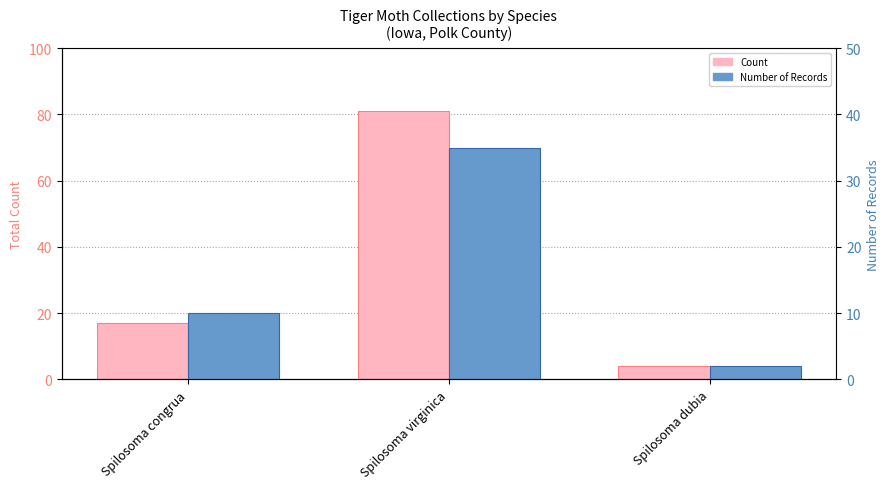

How many bars are there in each group?

2